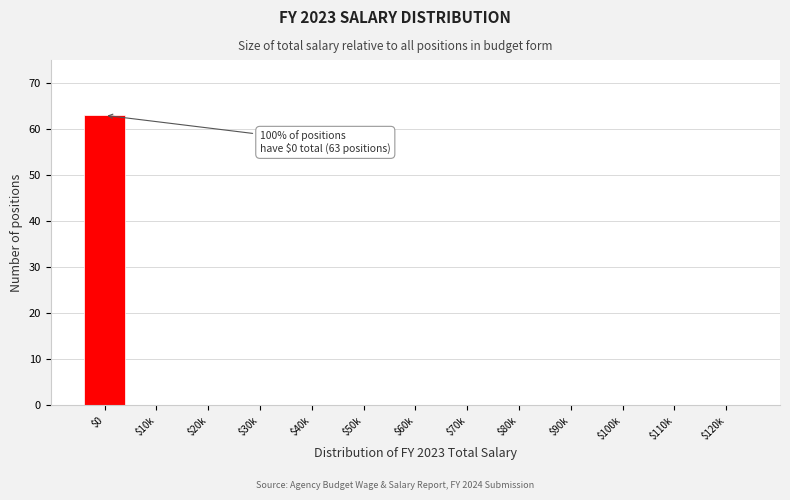

What is the greatest value displayed?

63